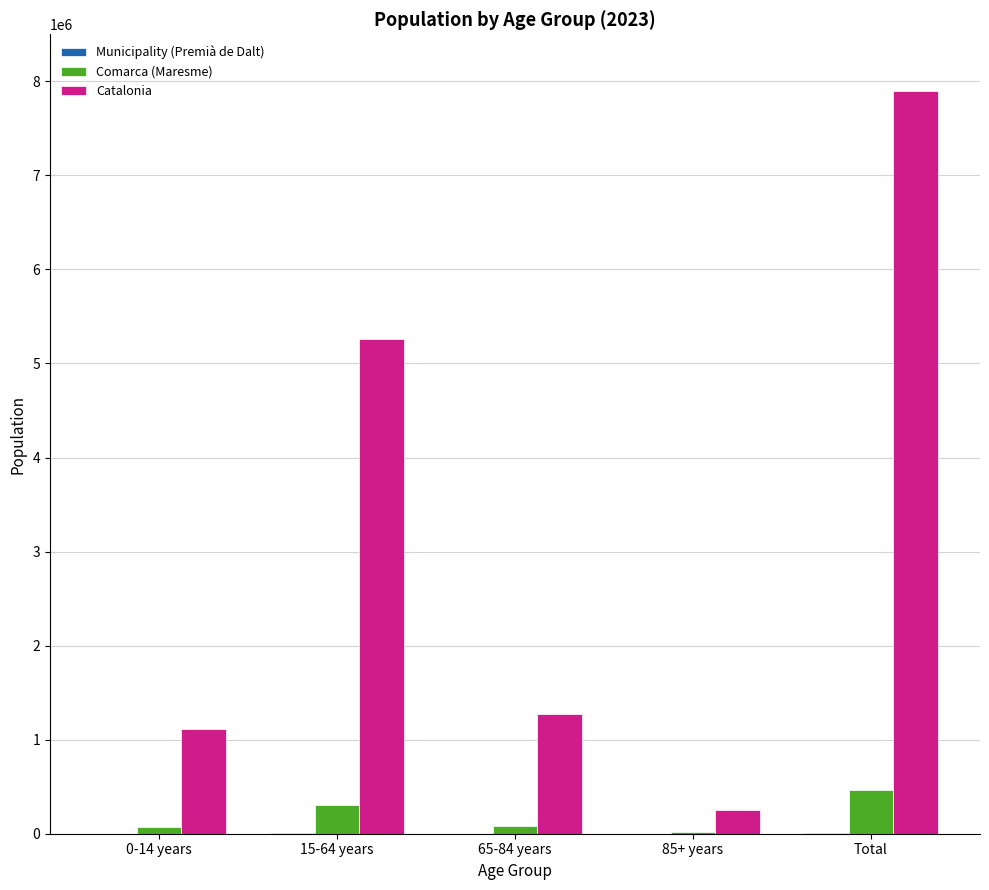

What is the sum of all Comarca (Maresme) values?

934796